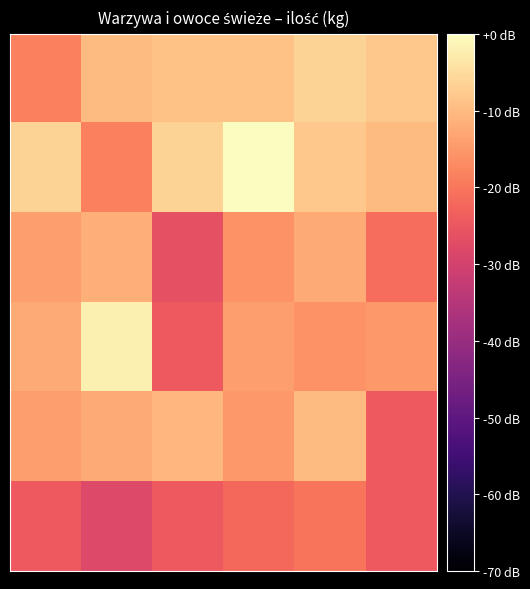

At which category is the sum across all series the highest?

4